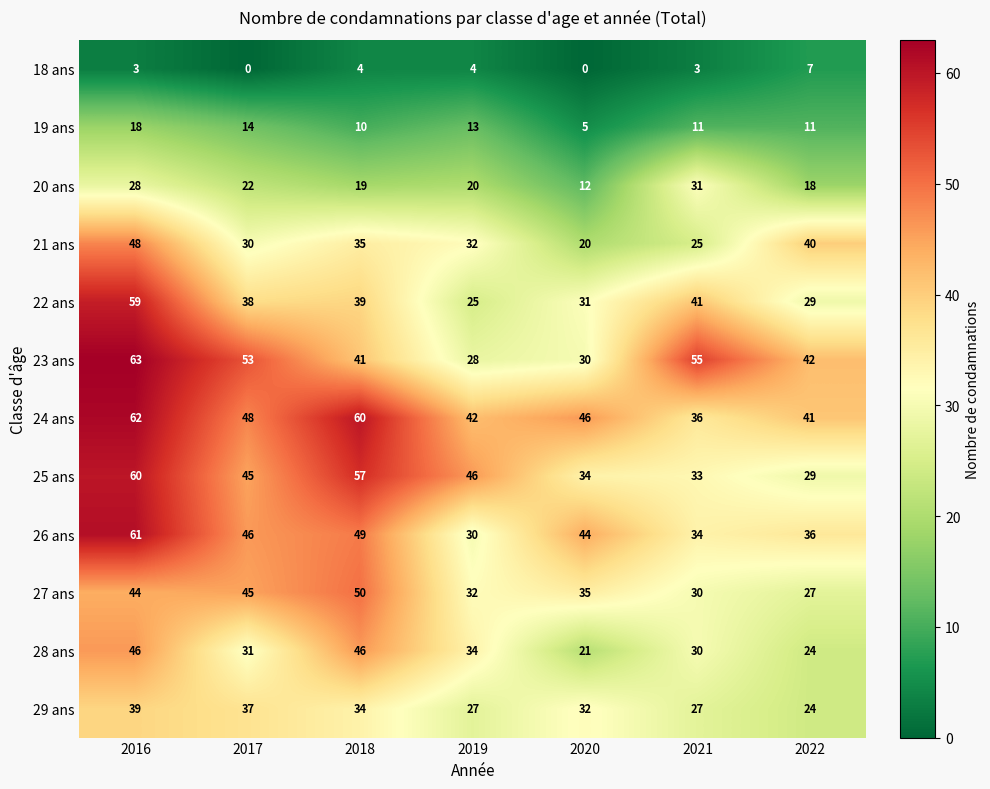

How many series are shown in this chart?

12